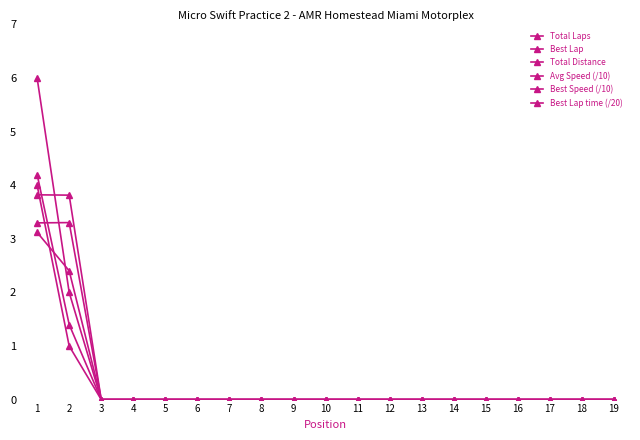

What is the sum of all Best Speed (/10) values?

7.6